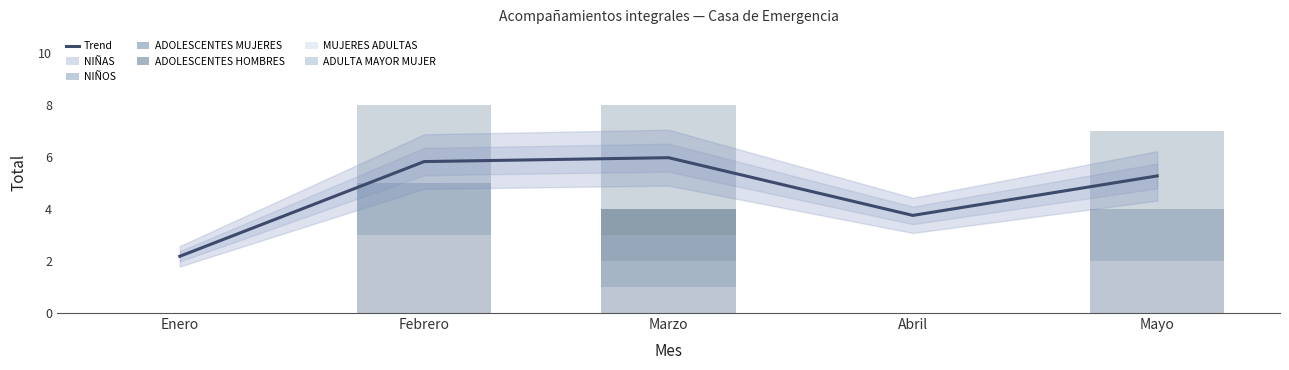

Is the value of NIÑAS at Marzo greater than the value of NIÑOS at Abril?

Yes